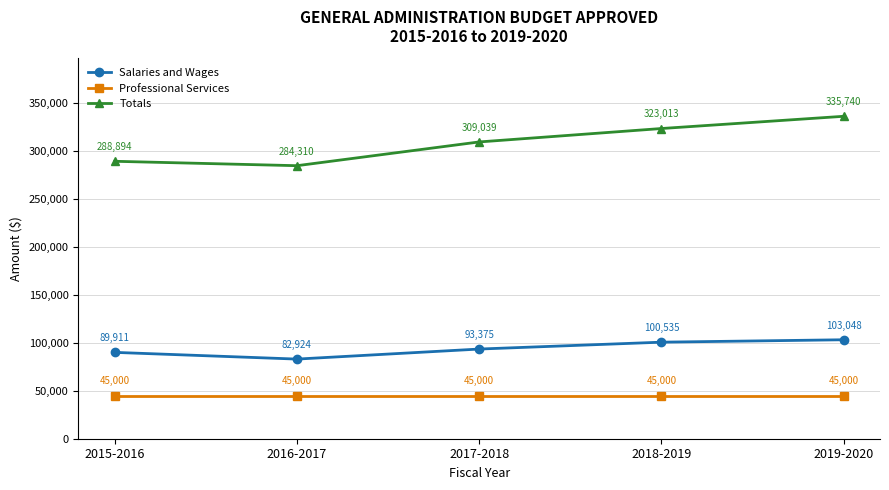

True or false: Professional Services and Salaries and Wages cross at least once.

False